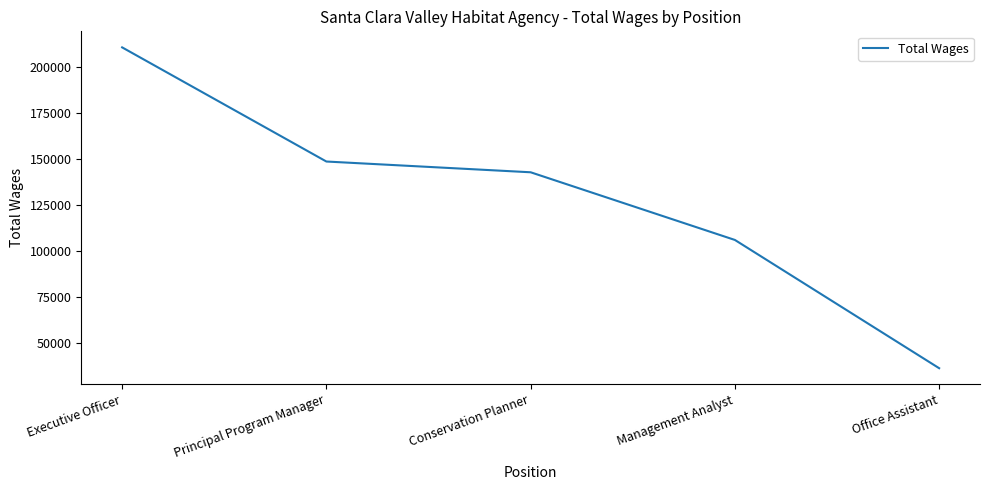

The value at Management Analyst is 36985. True or false?

False